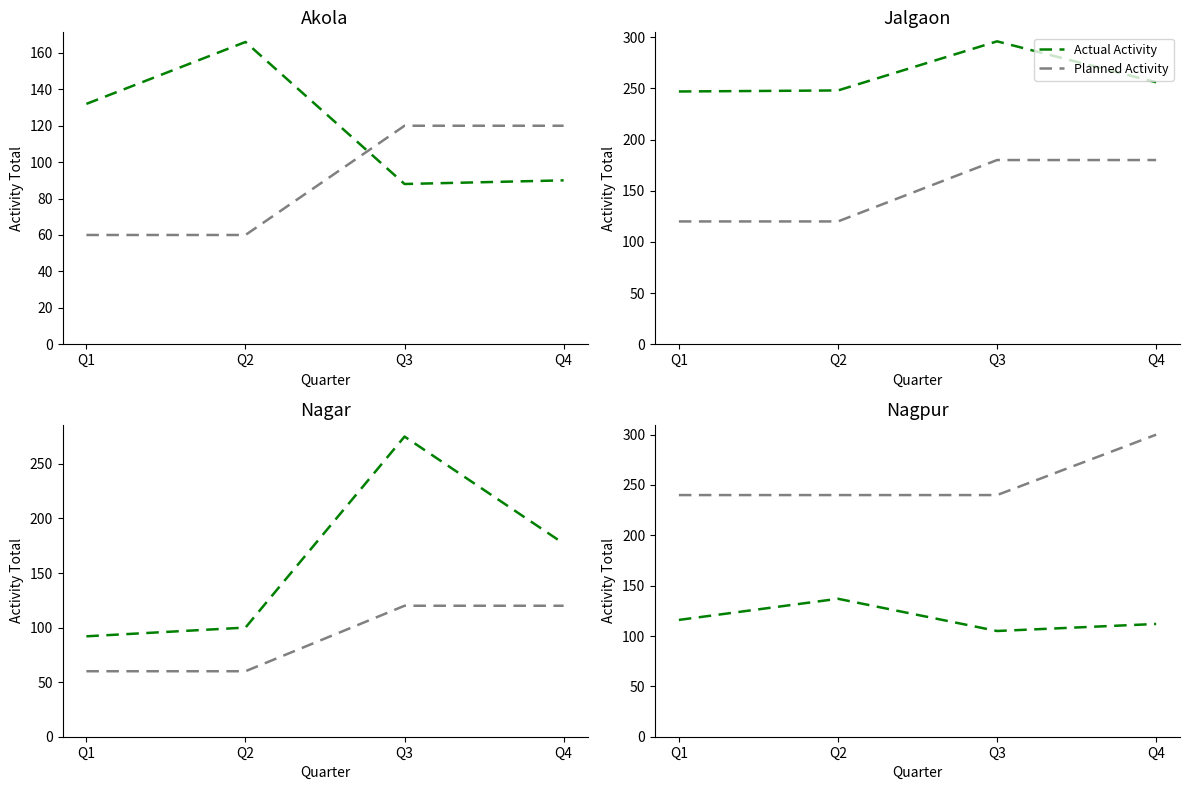

How many lines are shown in the chart?

2